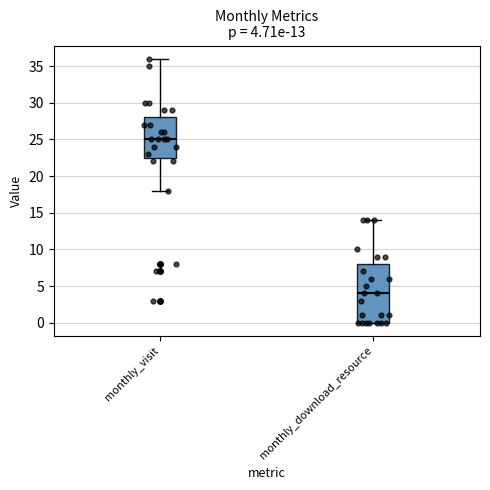

Which box has the highest median line?

monthly_visit